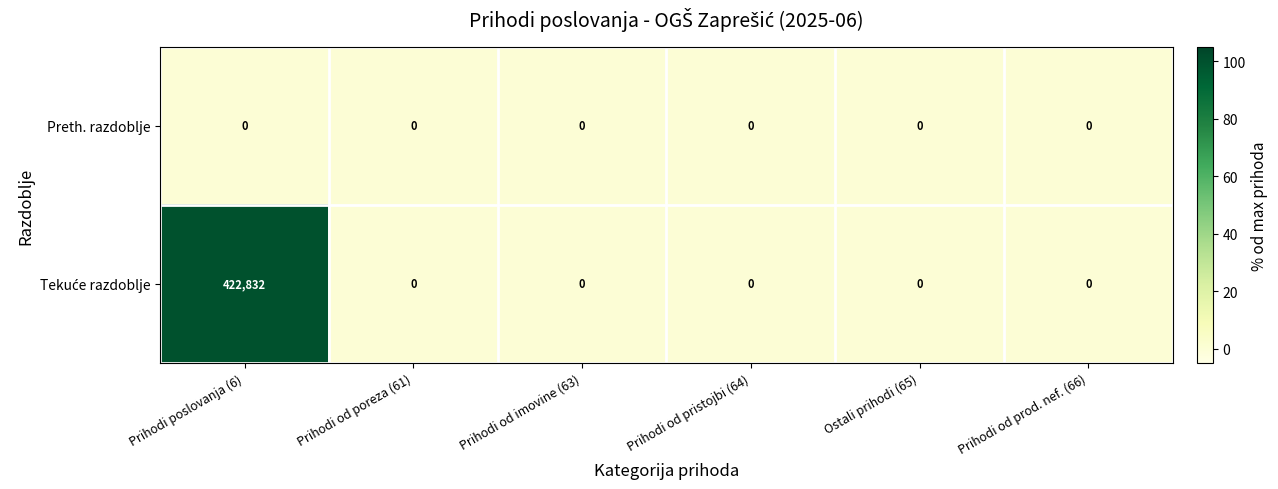

How many distinct data groups are displayed?

2